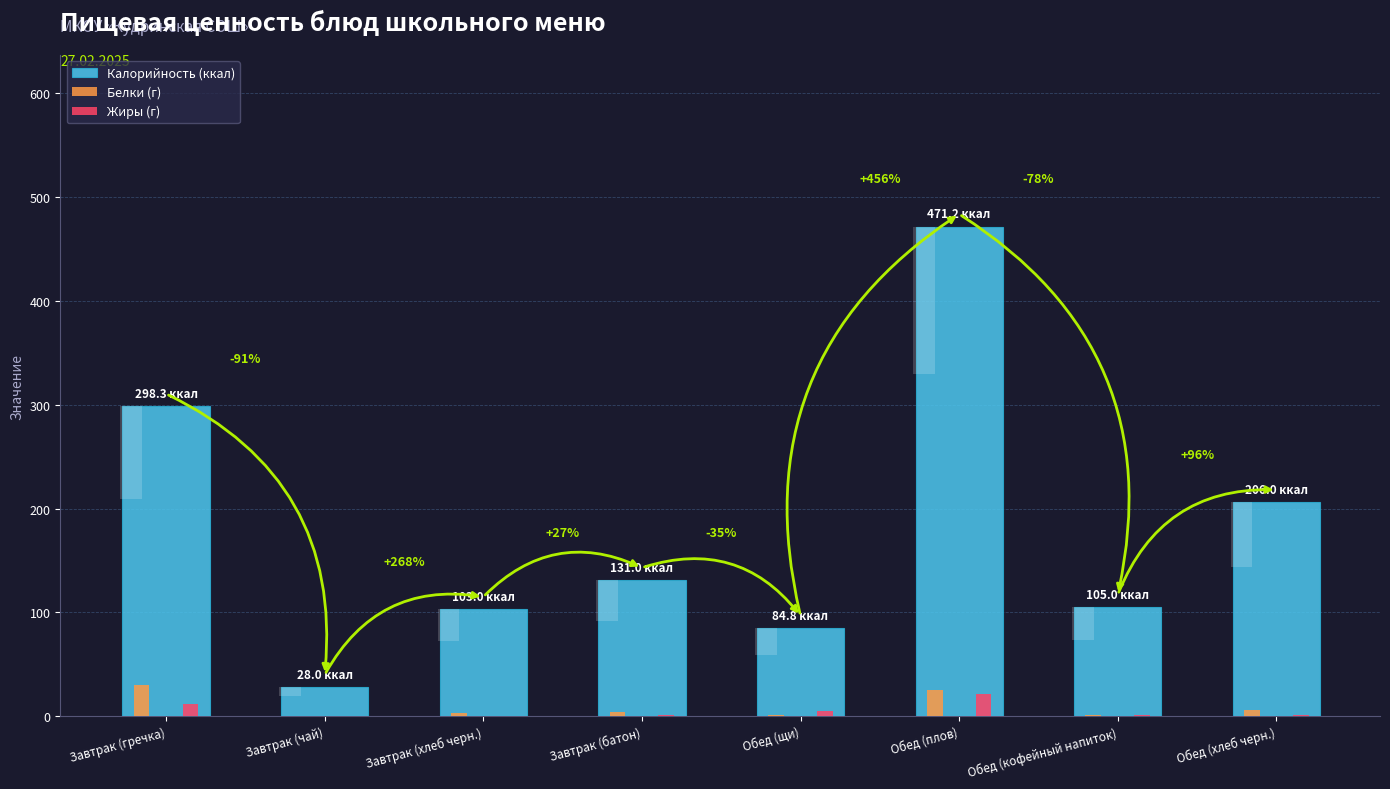

What is the label of the 1st bar from the right?

Обед (хлеб черн.)